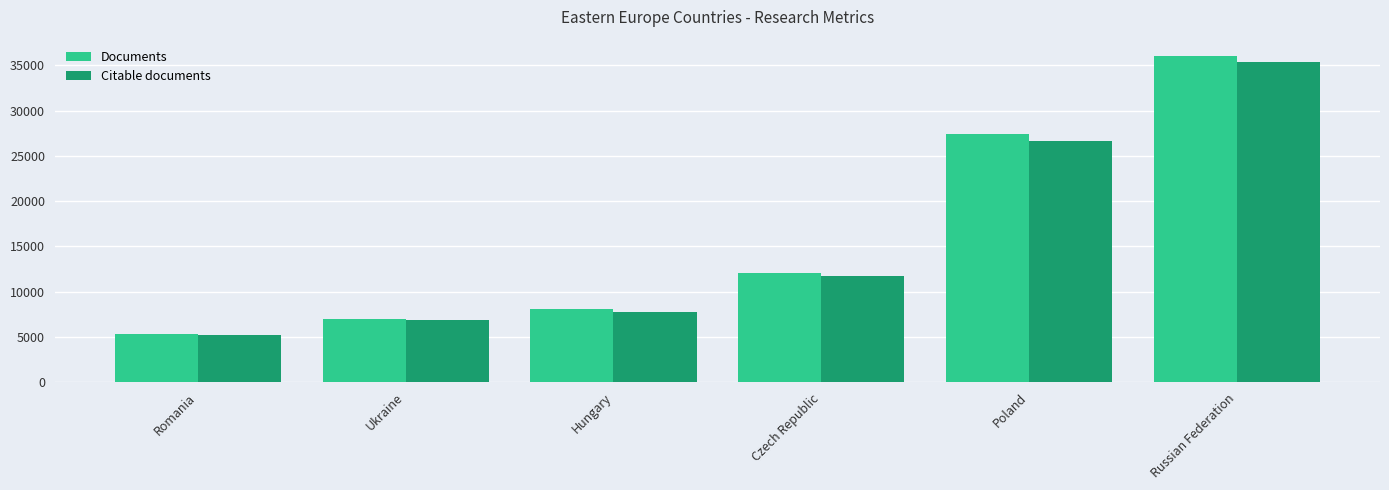

Reading left to right, list all the values displayed in this chart.

Documents: Romania=5289	Ukraine=6951	Hungary=8117	Czech Republic=12085	Poland=27422	Russian Federation=36025
Citable documents: Romania=5197	Ukraine=6852	Hungary=7743	Czech Republic=11734	Poland=26594	Russian Federation=35358